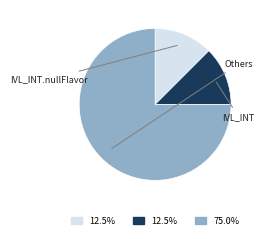

Does any single category account for the majority?

Yes